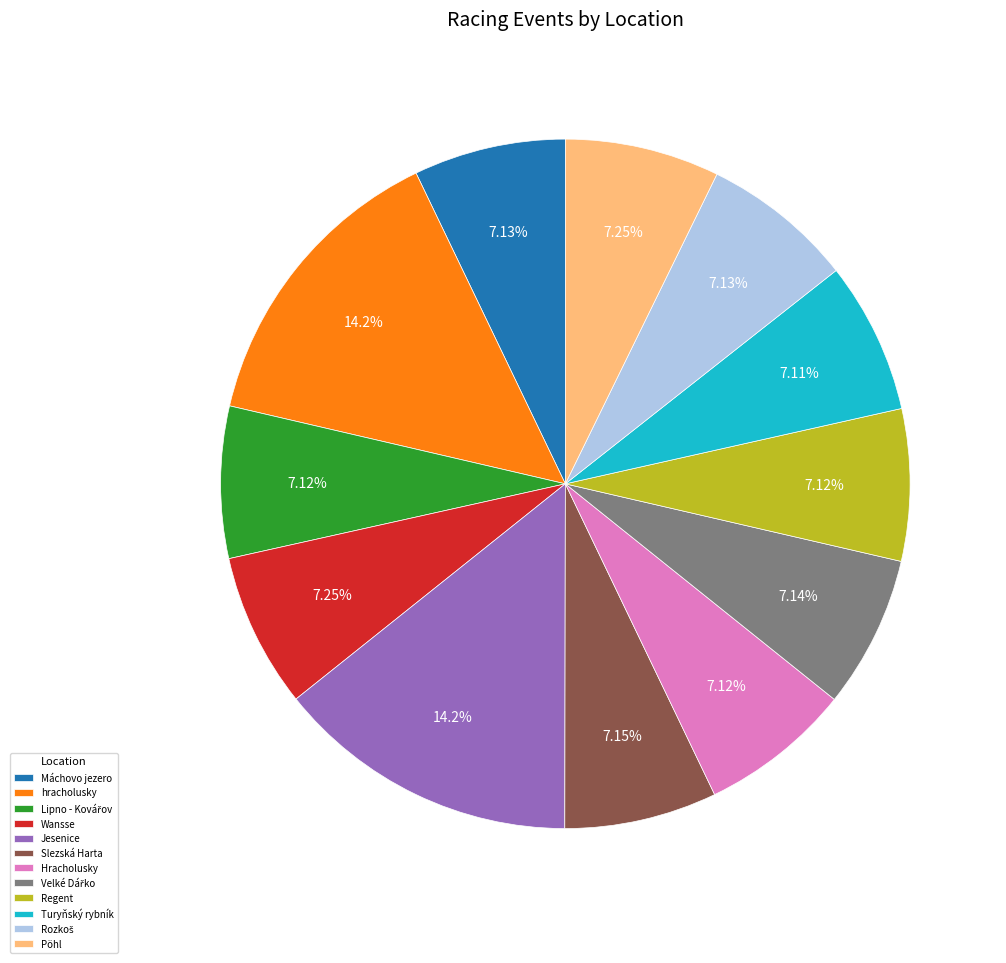

Approximately how many times larger is the value at Hracholusky compared to Wansse?

1.0